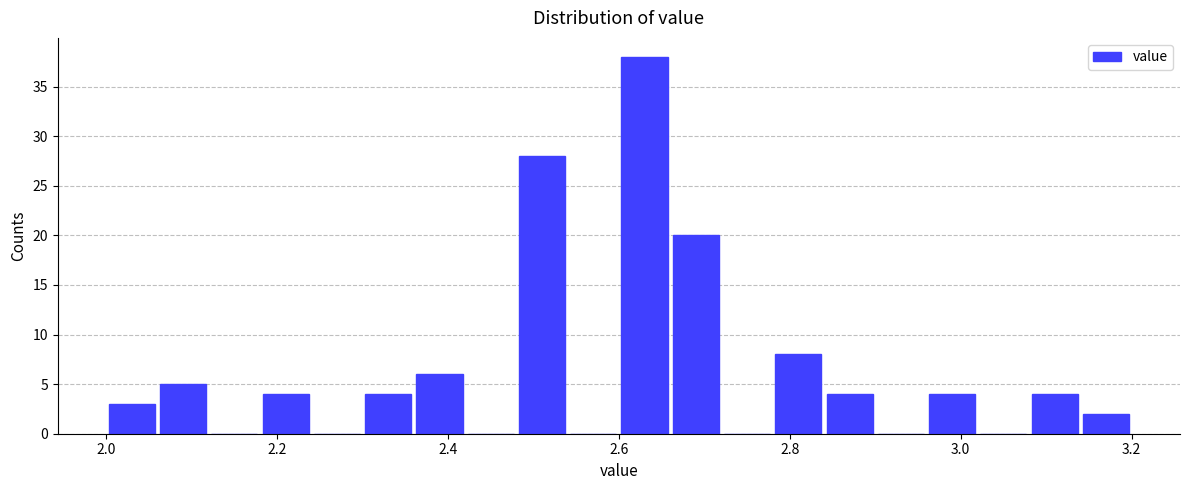

Read against the x-axis, roughly where is the centre of the tallest bar?

2.64